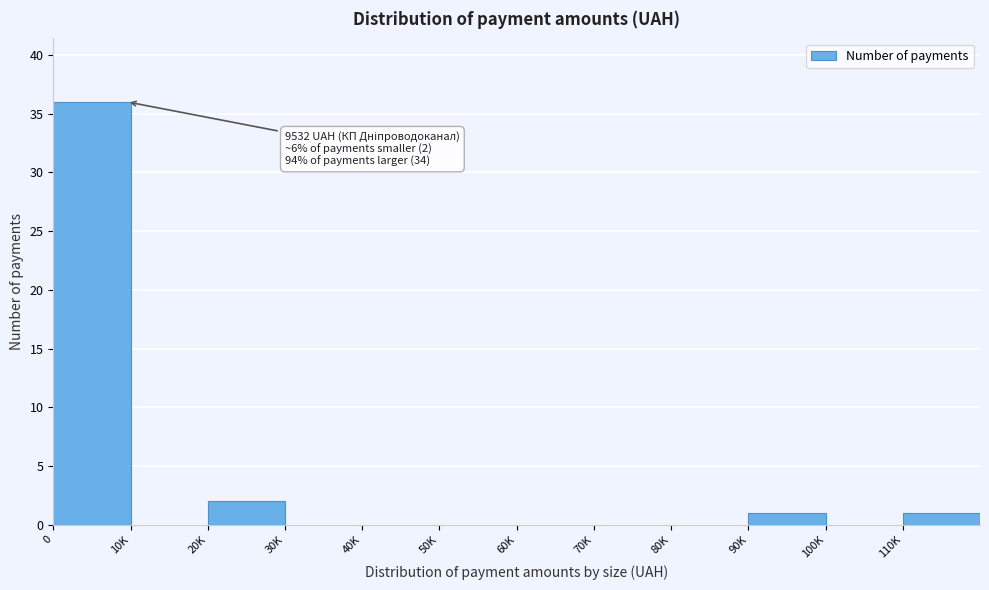

Reading right to left, what are all the values shown in this chart?

110K=1	100K=0	90K=1	80K=0	70K=0	60K=0	50K=0	40K=0	30K=0	20K=2	10K=0	0=36